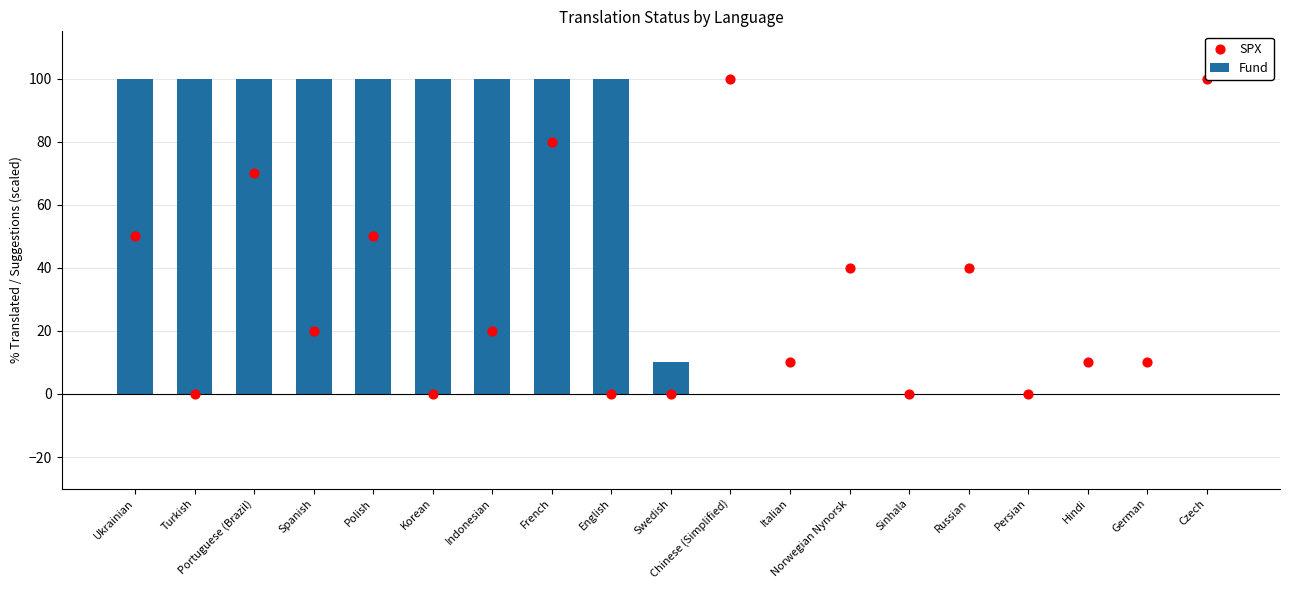

At how many categories does at least one series exceed 33?

13